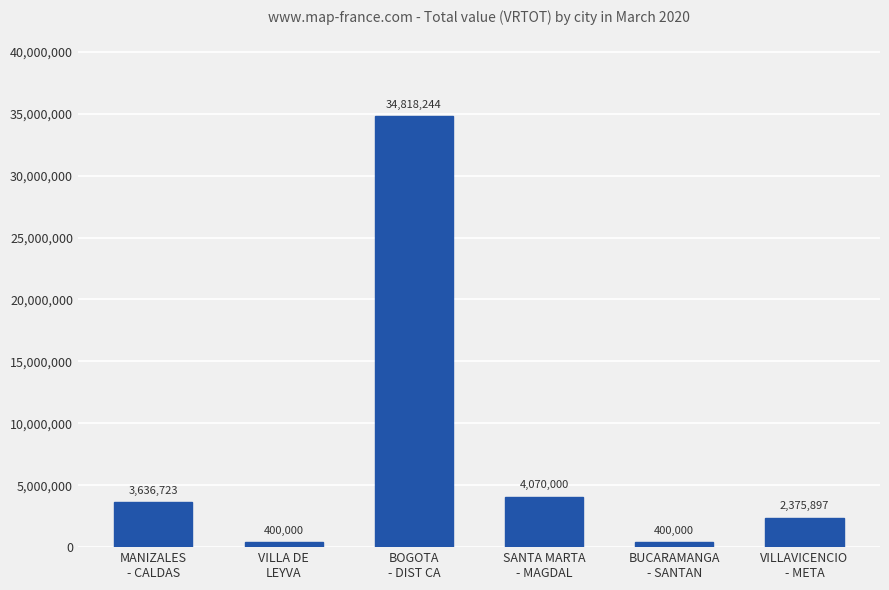

What is the greatest value displayed?

34818244.2